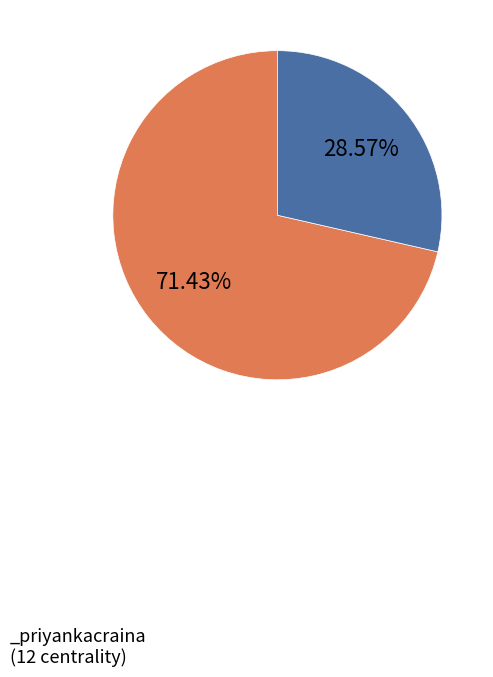

Is there a majority slice in this chart?

Yes